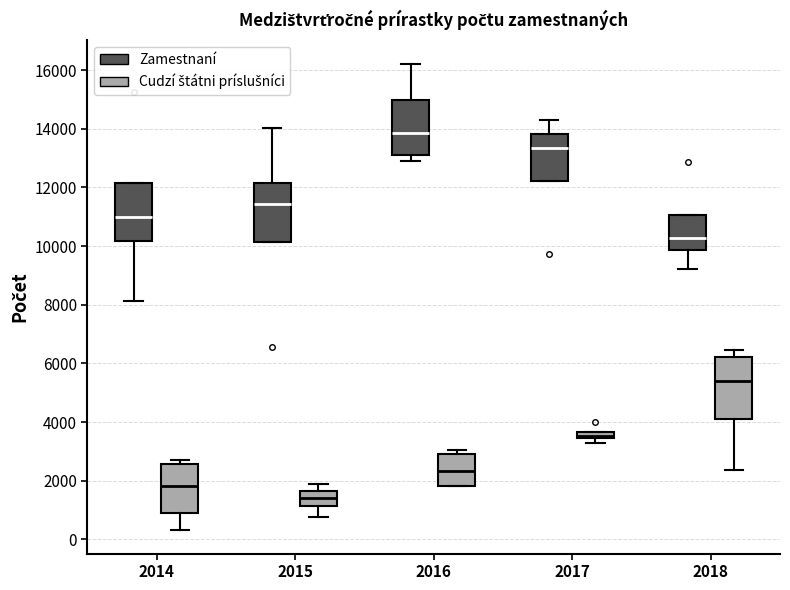

Where does the median line of the box for 2015 (Zamestnaní) sit on the y-axis? The values are not printed on the chart, so give them approximately, as read against the axis.

11400